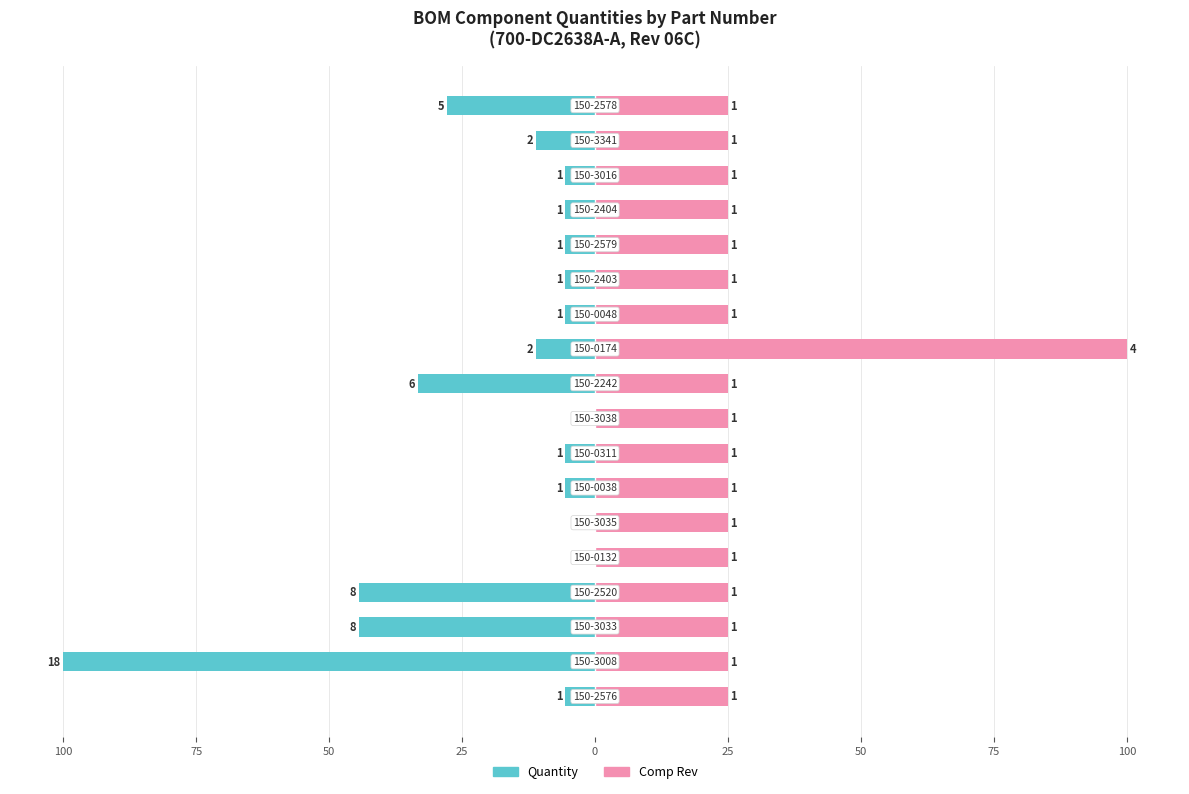

Is it true that Comp Rev equals 43.7 at 50?

False